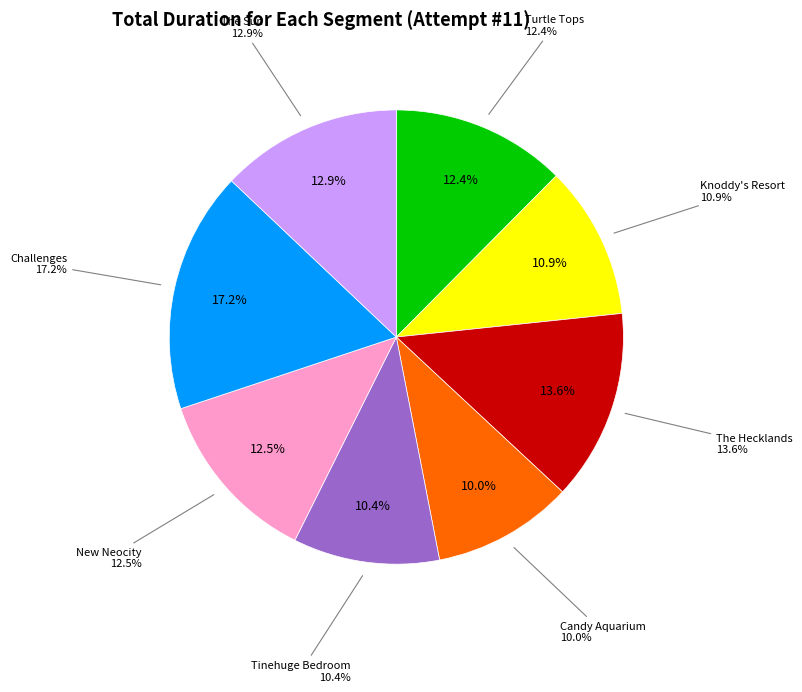

What is the change in value from Turtle Tops to Tinehuge Bedroom?

-55671